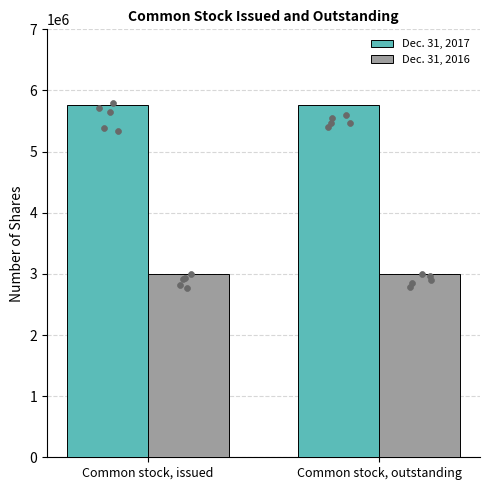

At how many categories does at least one series exceed 4968052?

2